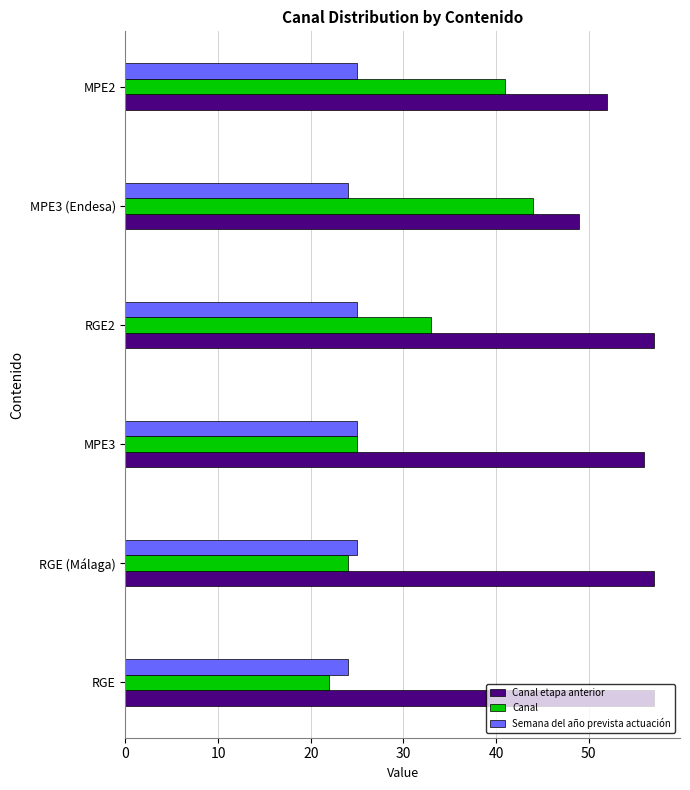

Is it true that Semana del año prevista actuación equals 10 at RGE (Málaga)?

False